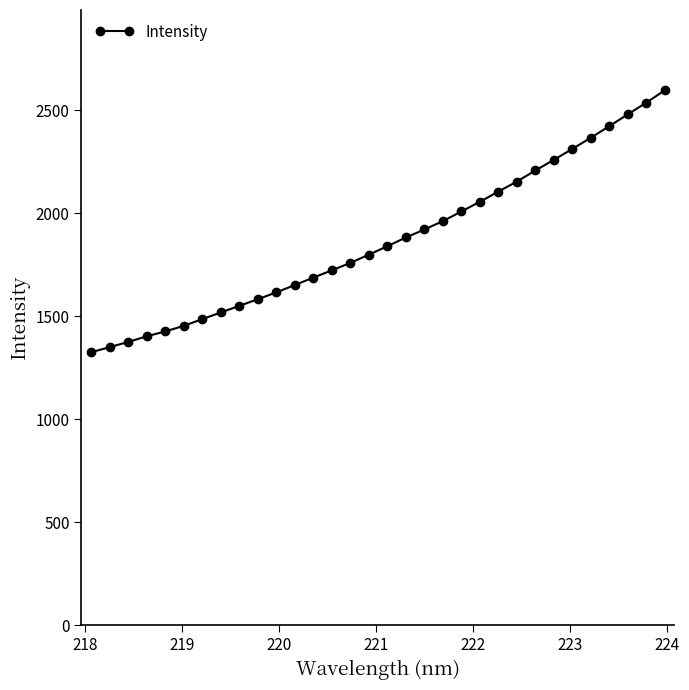

What is the difference between the second highest and minimum values?

1211.6